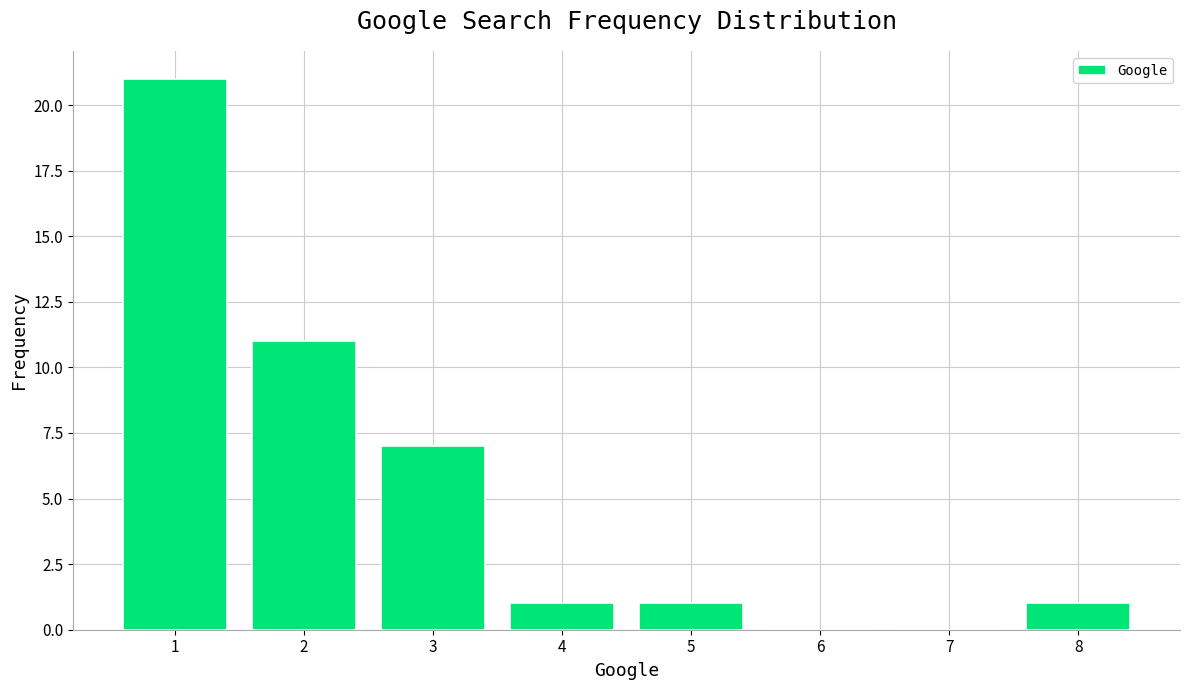

Reading left to right, extract all data points from this chart.

1=21	2=11	3=7	4=1	5=1	6=0	7=0	8=1